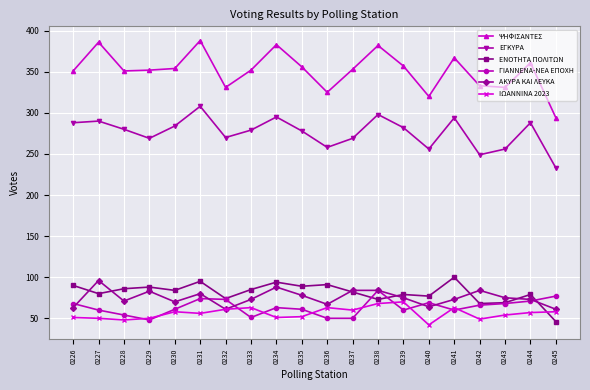

Count the number of categories in the chart.

20